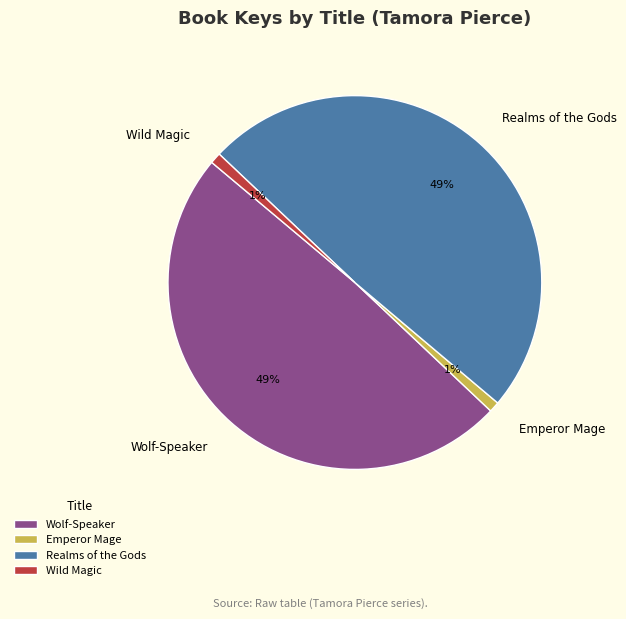

Is it true that Wild Magic is 1% of the pie?

True